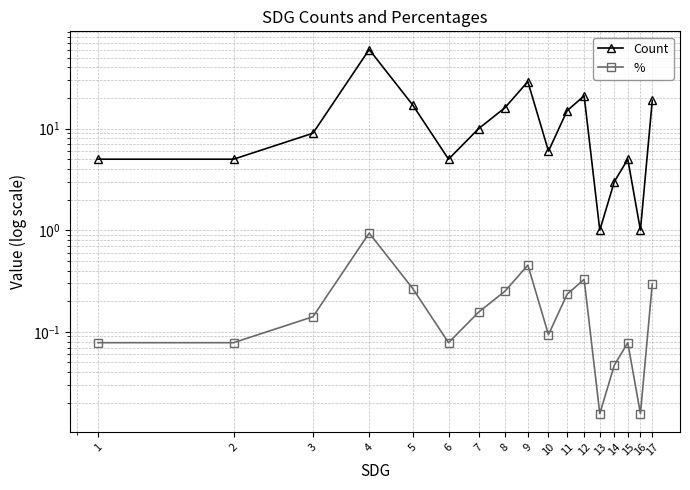

Which category has the highest value in the % series?

4